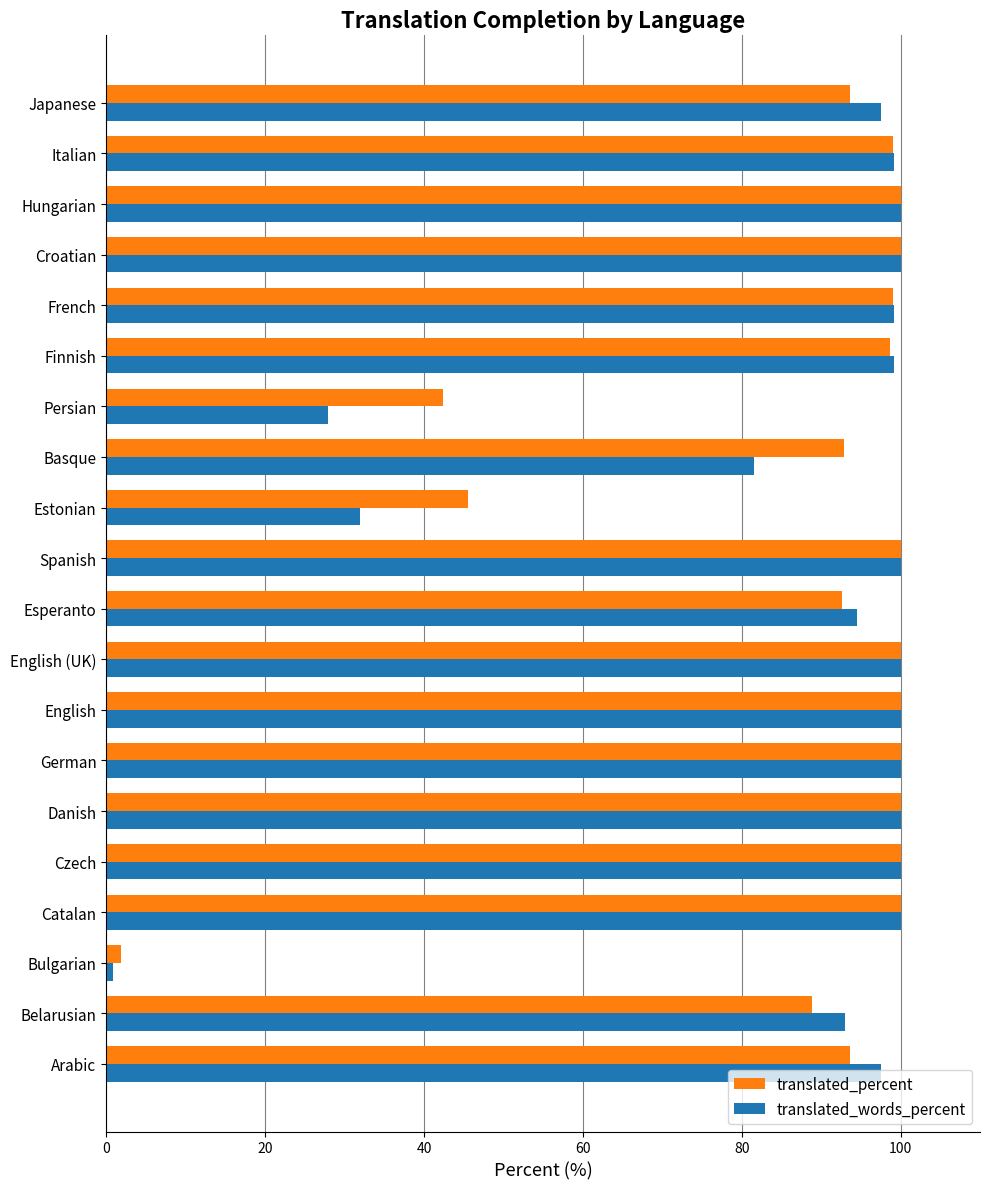

What is the spread (max minus min) of values at Finnish?

0.5